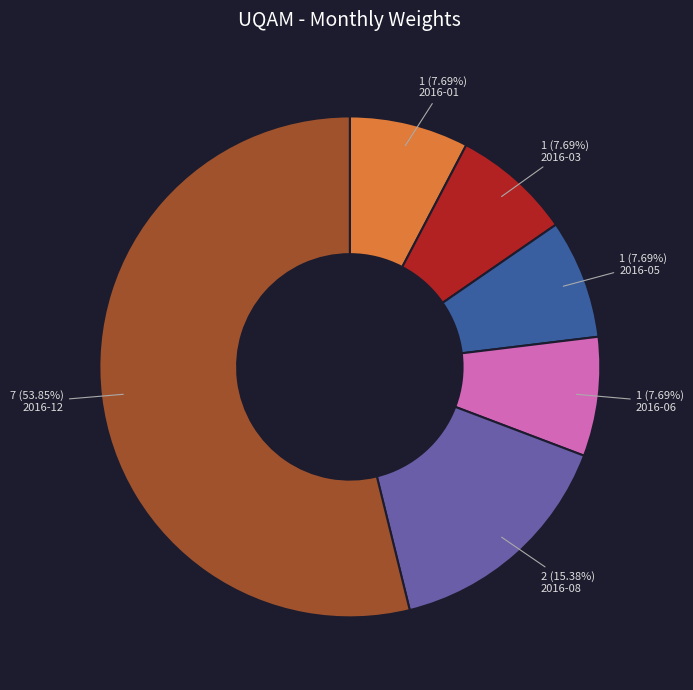

What percentage is the 2016-06 slice, to the nearest percent?

8%